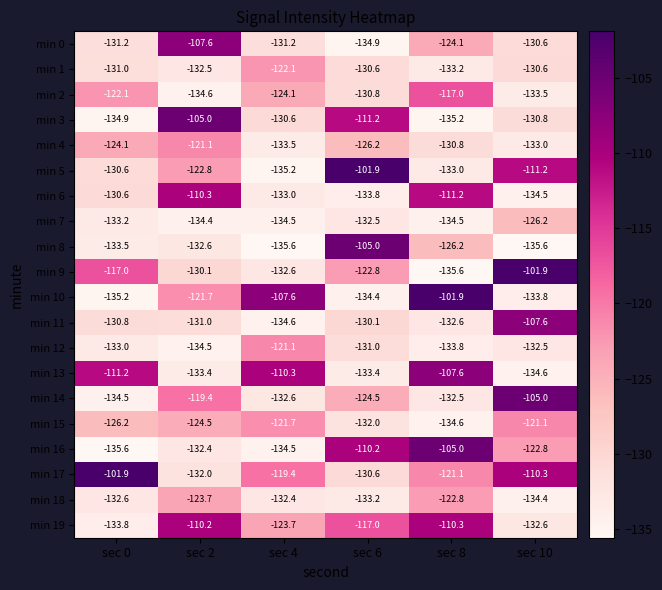

Rank the series at sec 8 from lowest to highest value.

min 9, min 3, min 15, min 7, min 12, min 1, min 5, min 11, min 14, min 4, min 8, min 0, min 18, min 17, min 2, min 6, min 19, min 13, min 16, min 10